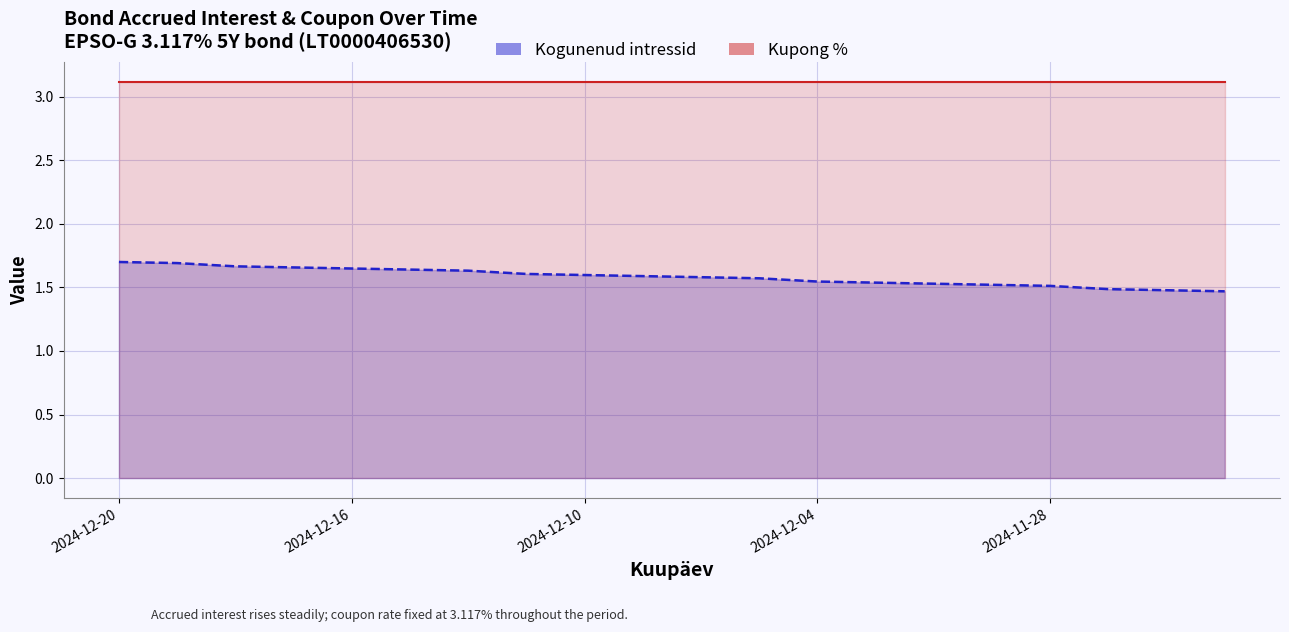

What is the average value of the Kogunenud intressid series?

1.6